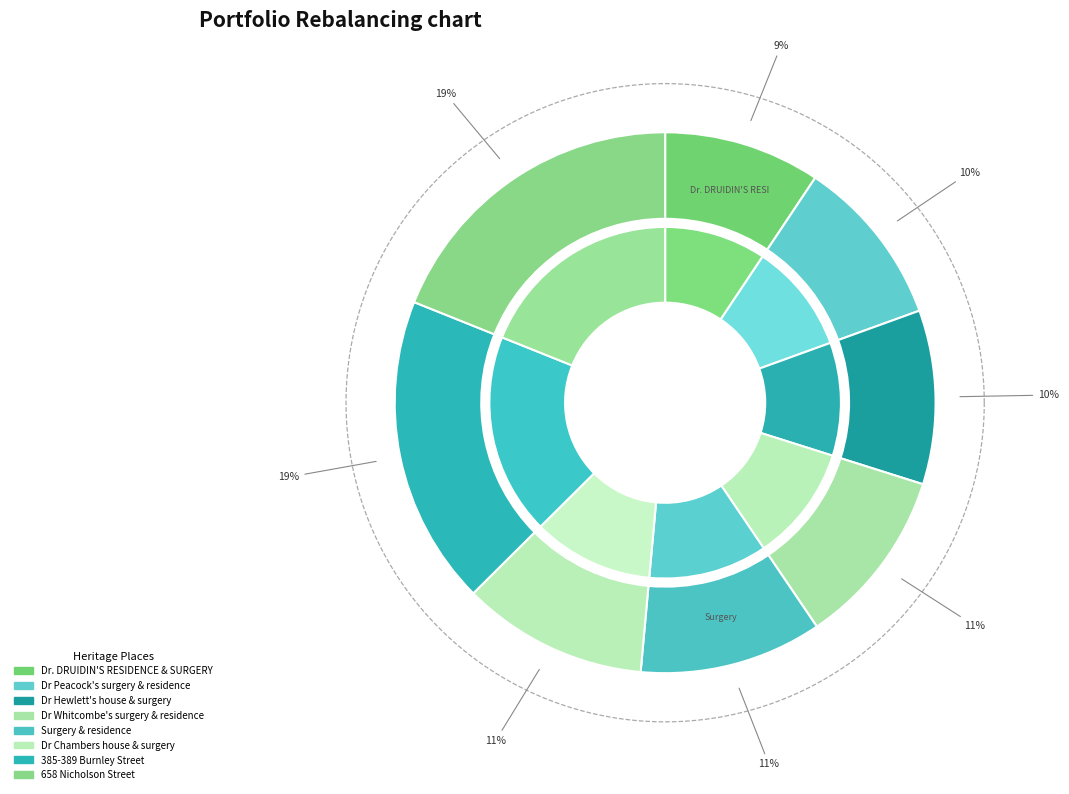

Do Dr Hewlett's house & surgery and Dr. DRUIDIN'S RESIDENCE & SURGERY together represent more than half of the pie?

No